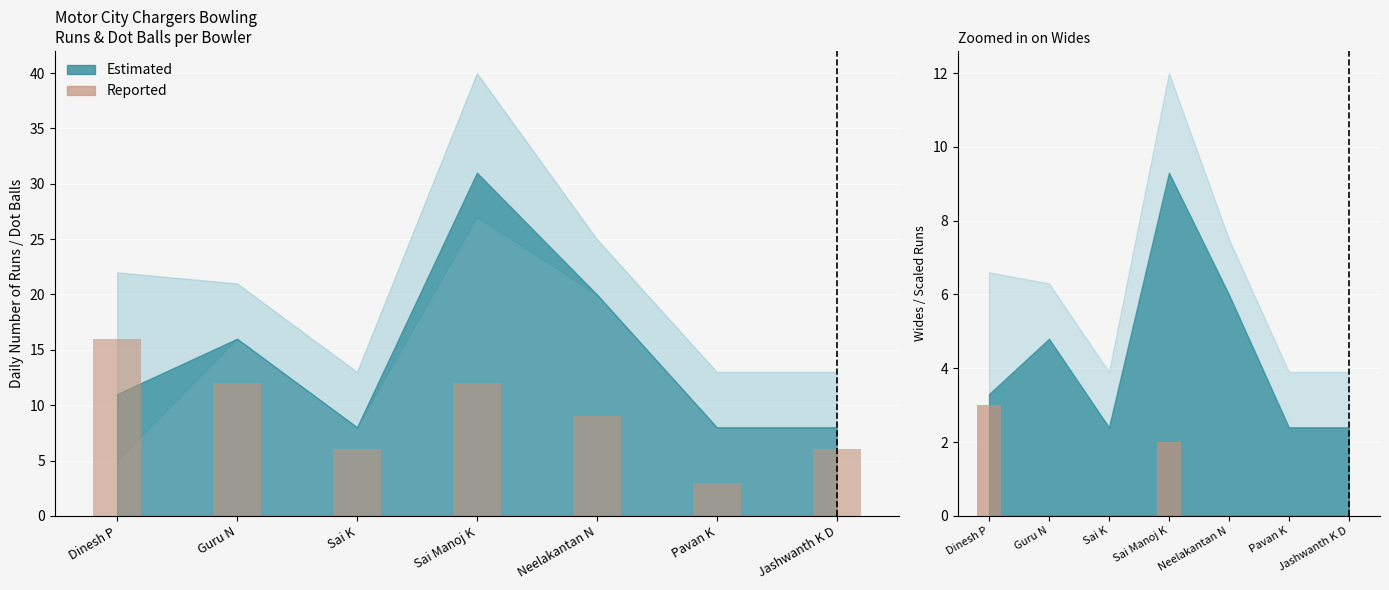

True or false: Dot Balls (Reported) has a value of 12 at Guru N.

True